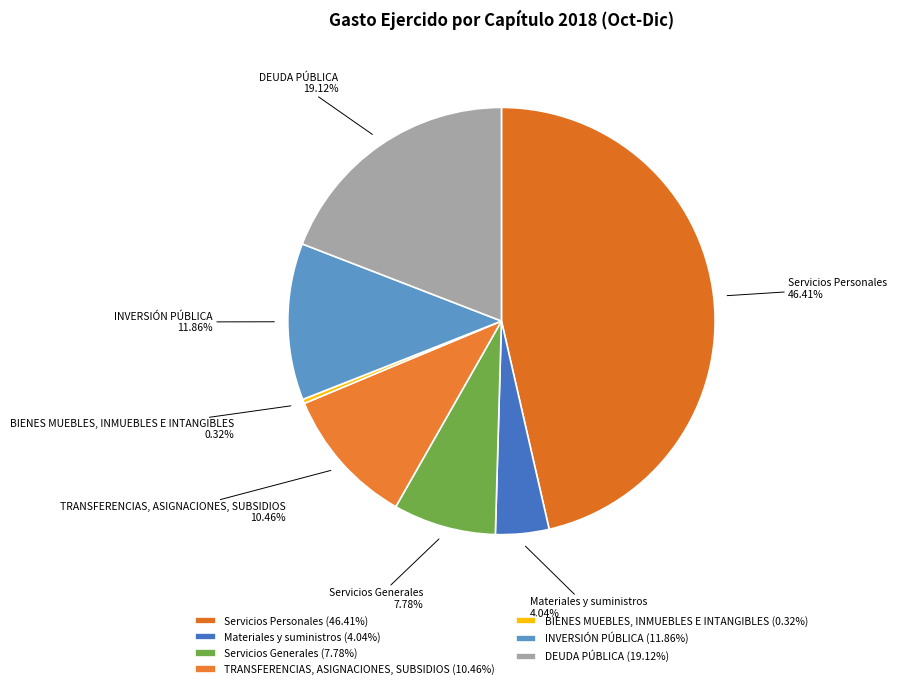

How many slices are in this pie chart?

7